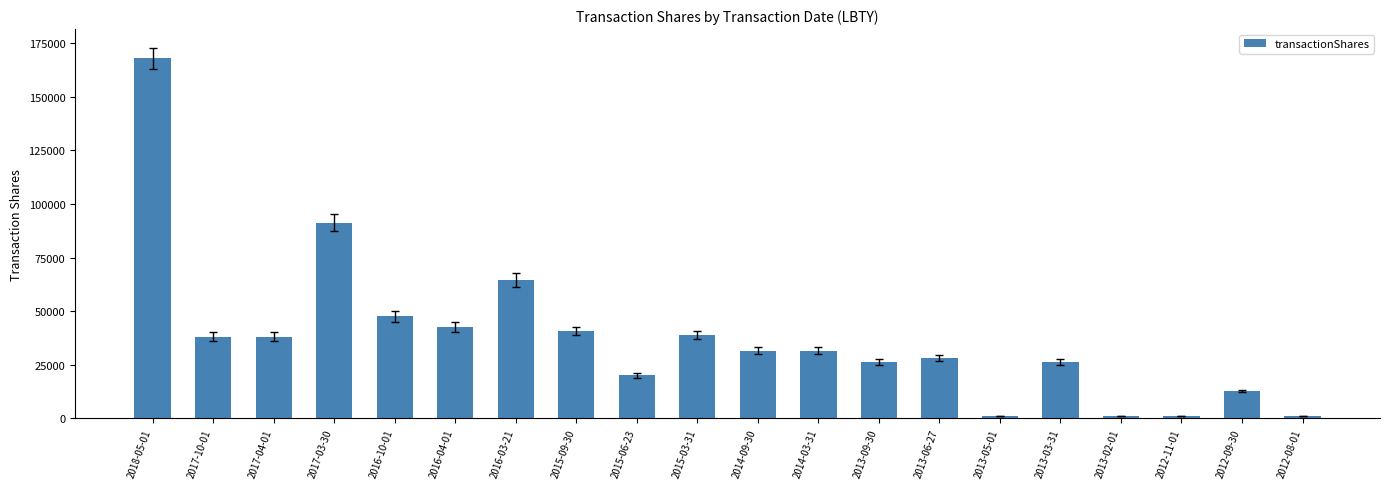

What is the difference between the maximum and minimum values?

166797